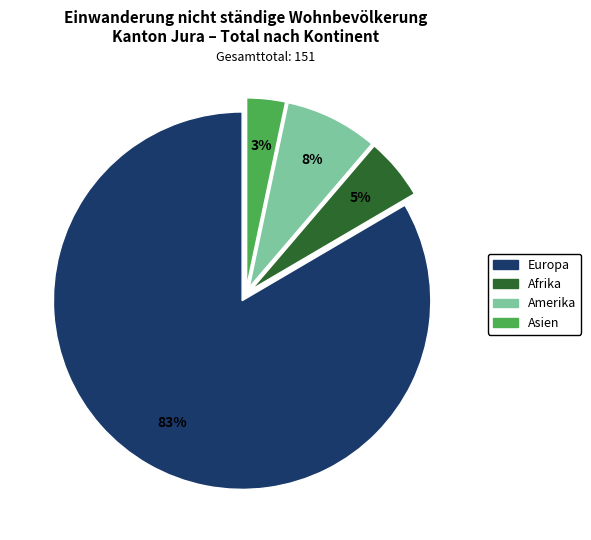

To the nearest percent, what is the average slice percentage?

25%